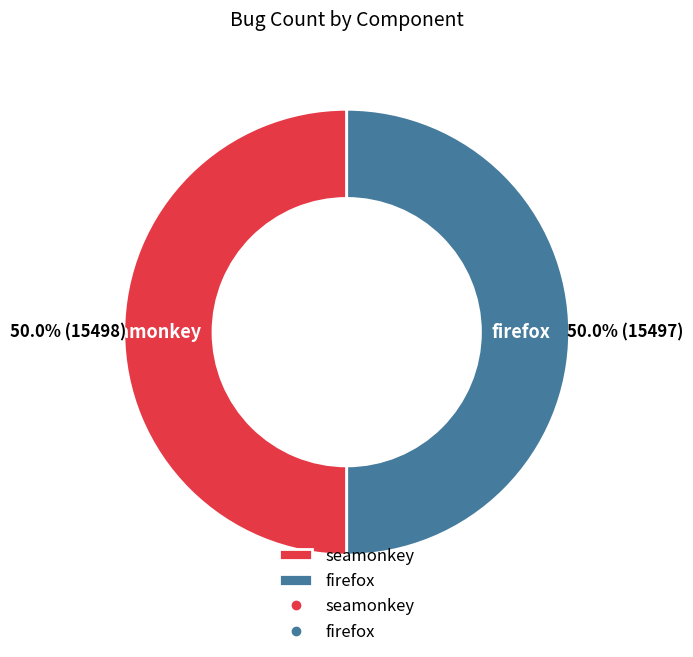

What portion of the pie excludes firefox?

50.0%